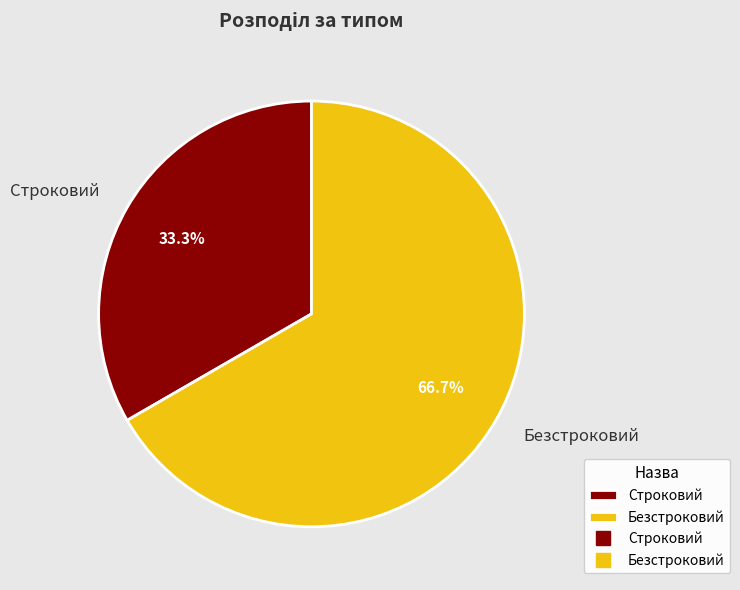

What is the total percentage of Строковий and Безстроковий?

100.0%